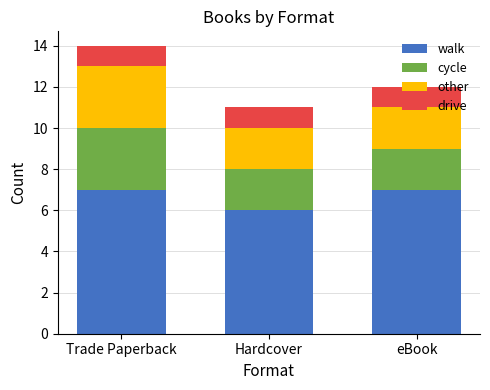

Which category has the lowest value in the walk series?

Hardcover